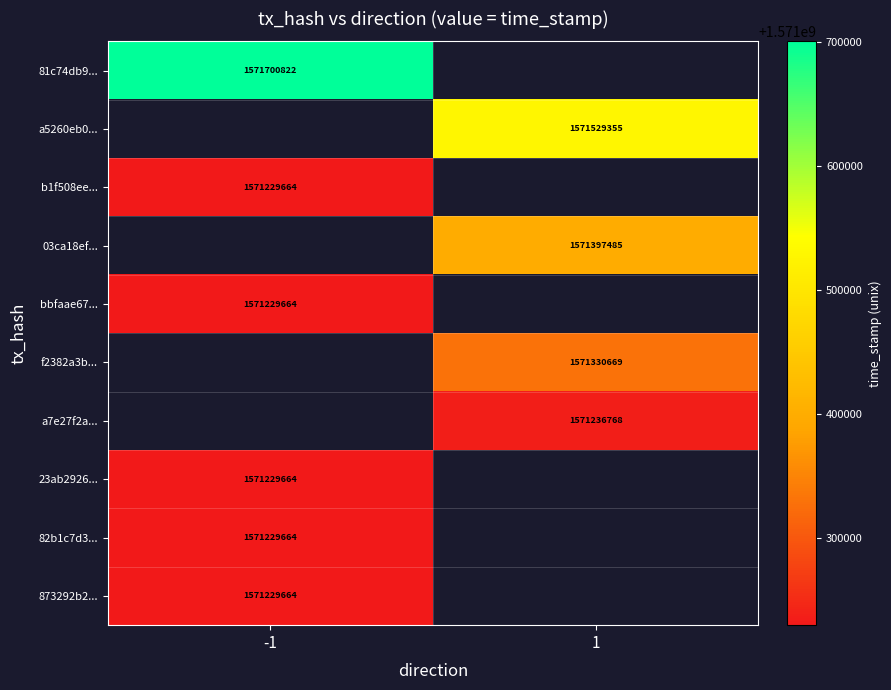

True or false: f2382a3b... has a value of 2375802402 at 1.

False